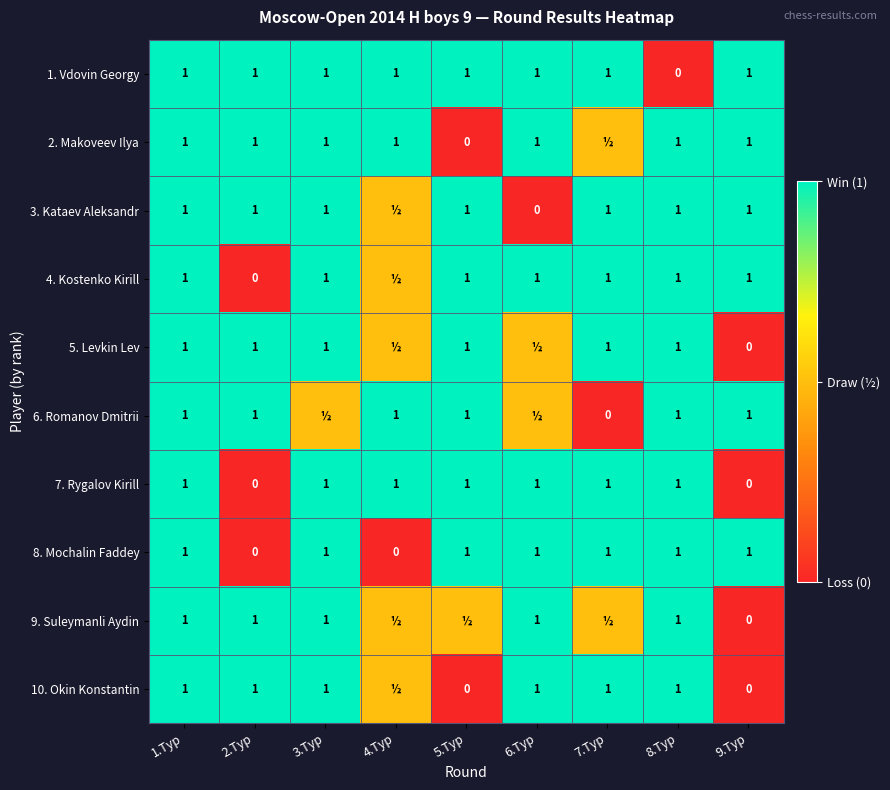

What is the spread (max minus min) of values at 2.Тур?

1.0